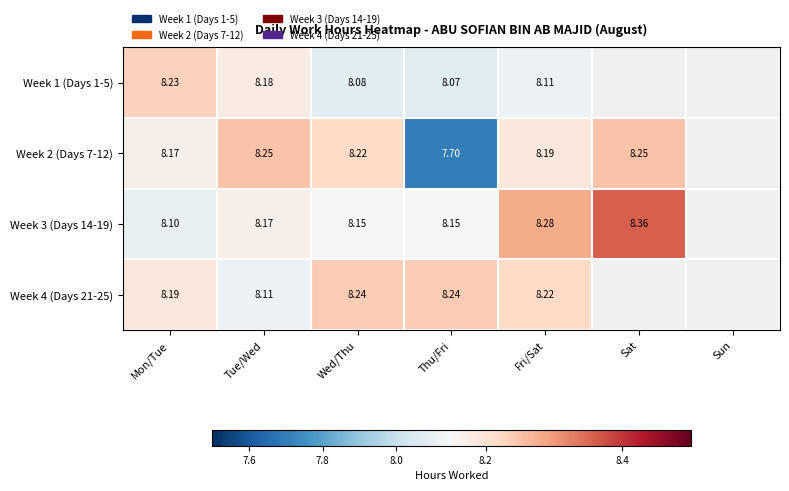

What is the greatest value displayed?

8.4